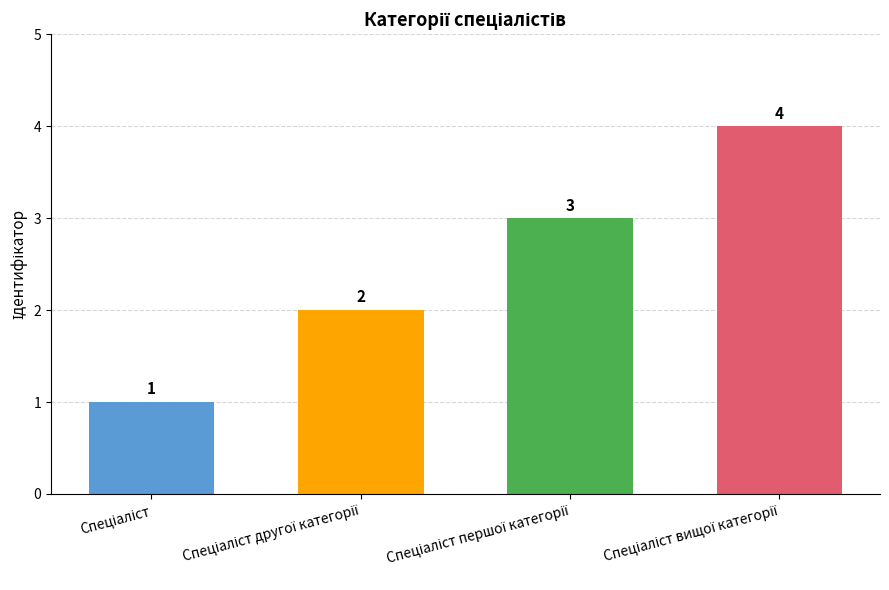

What is the value of the 2nd bar from the left?

2